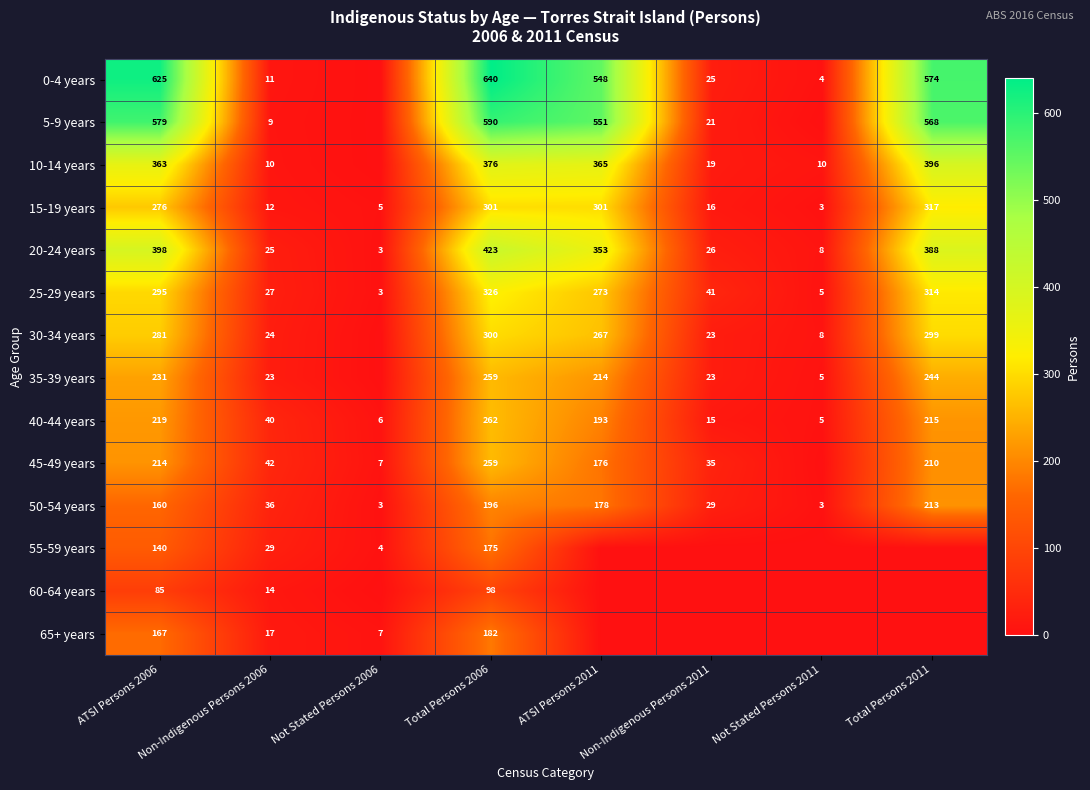

What is the total value across all series at ATSI Persons 2006?

4033